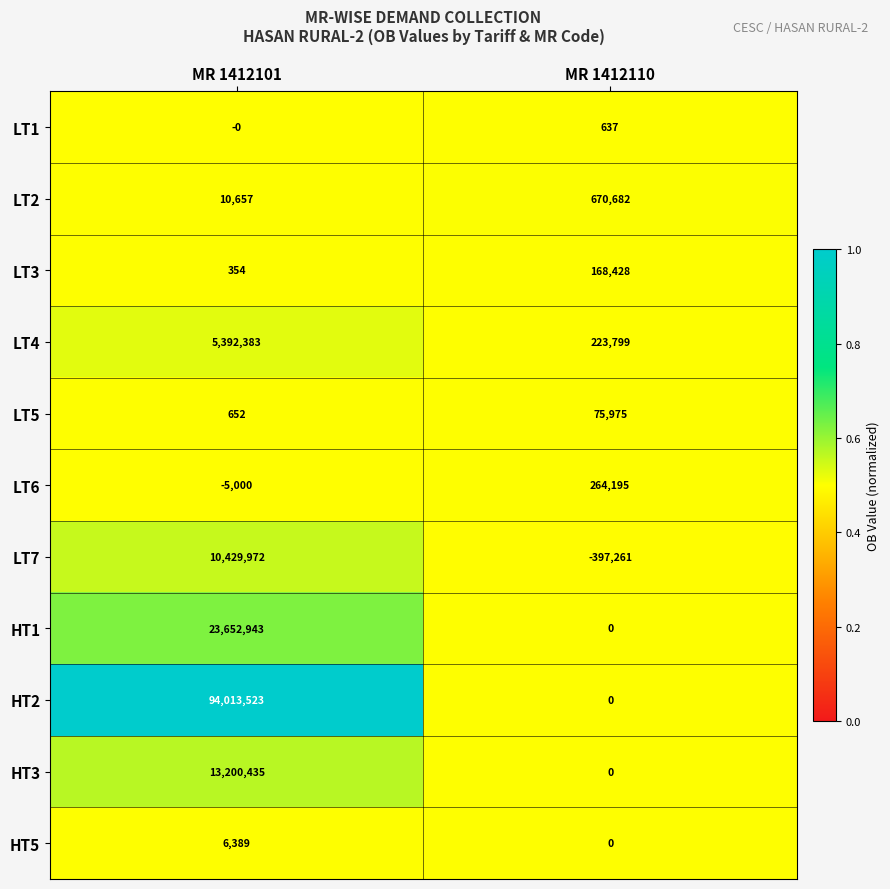

What is the sum of all LT4 values?

5616182